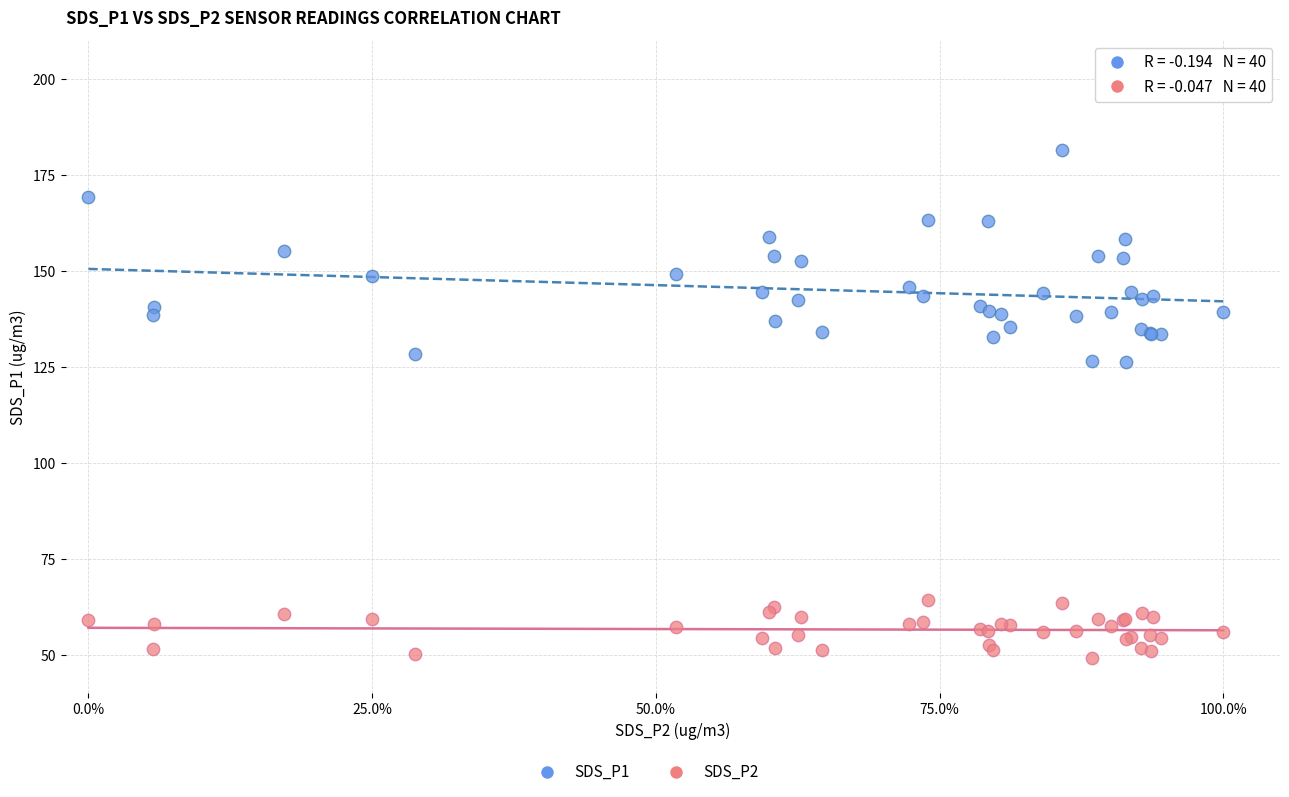

Which series has the widest spread of Y values?

SDS_P1